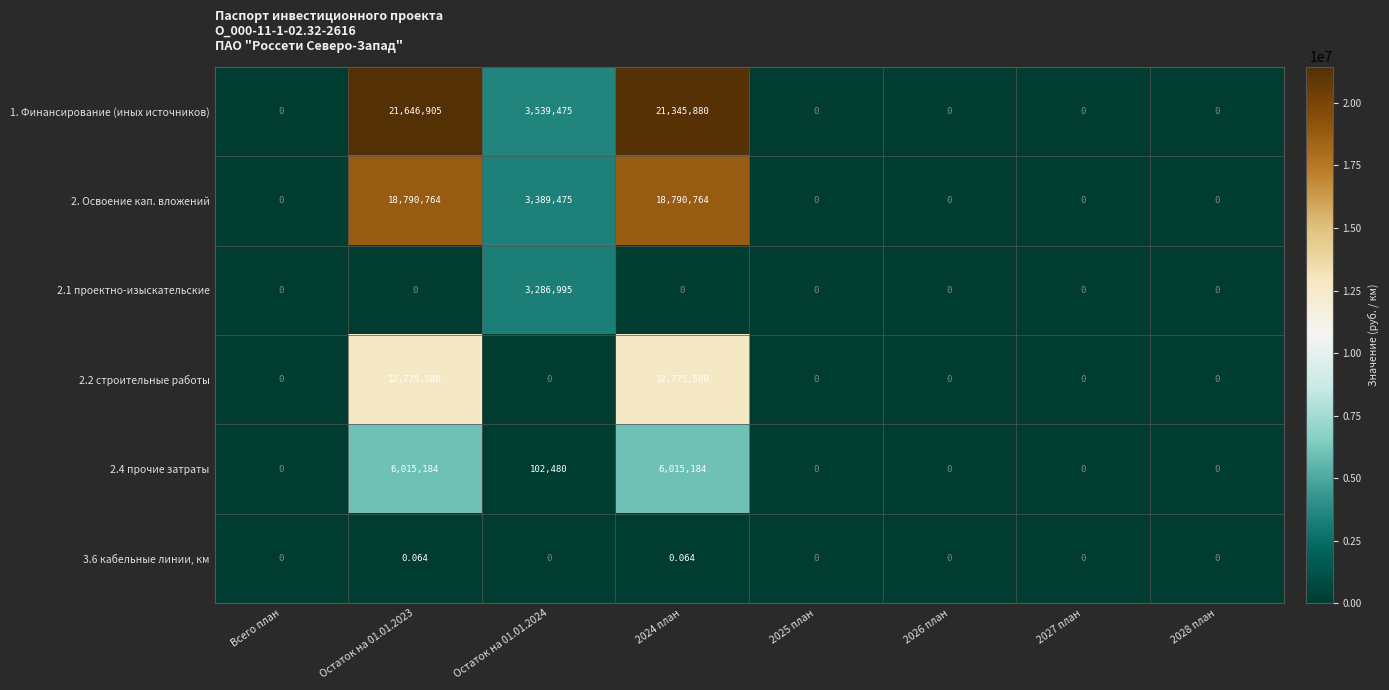

Is the value of 2.2 строительные работы at 2024 план greater than the value of 2.1 проектно-изыскательские at 2027 план?

Yes